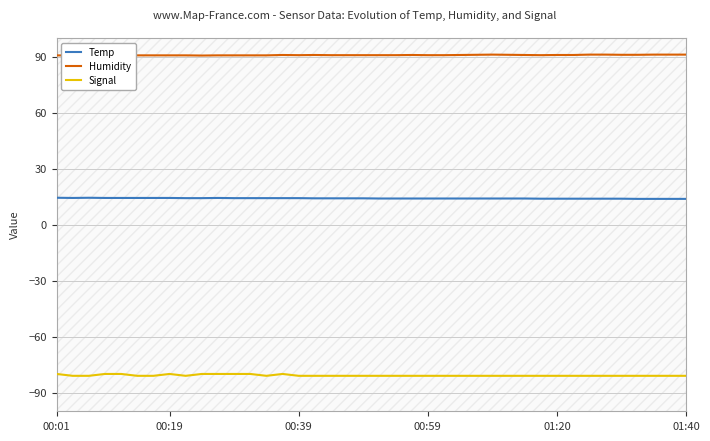

How many categories are shown in the chart?

40